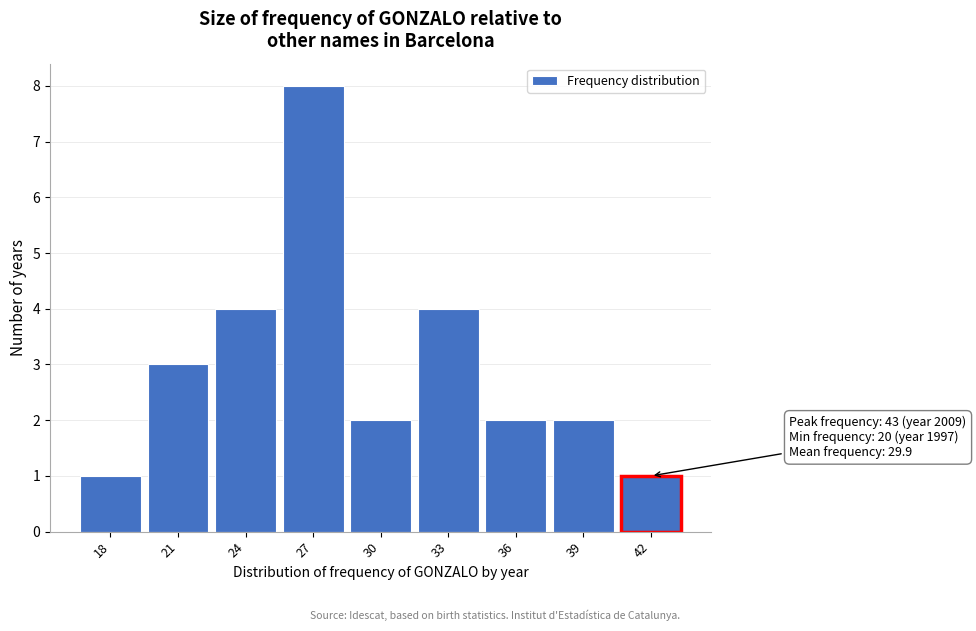

Reading left to right, extract all data points from this chart.

18=1	21=3	24=4	27=8	30=2	33=4	36=2	39=2	42=1